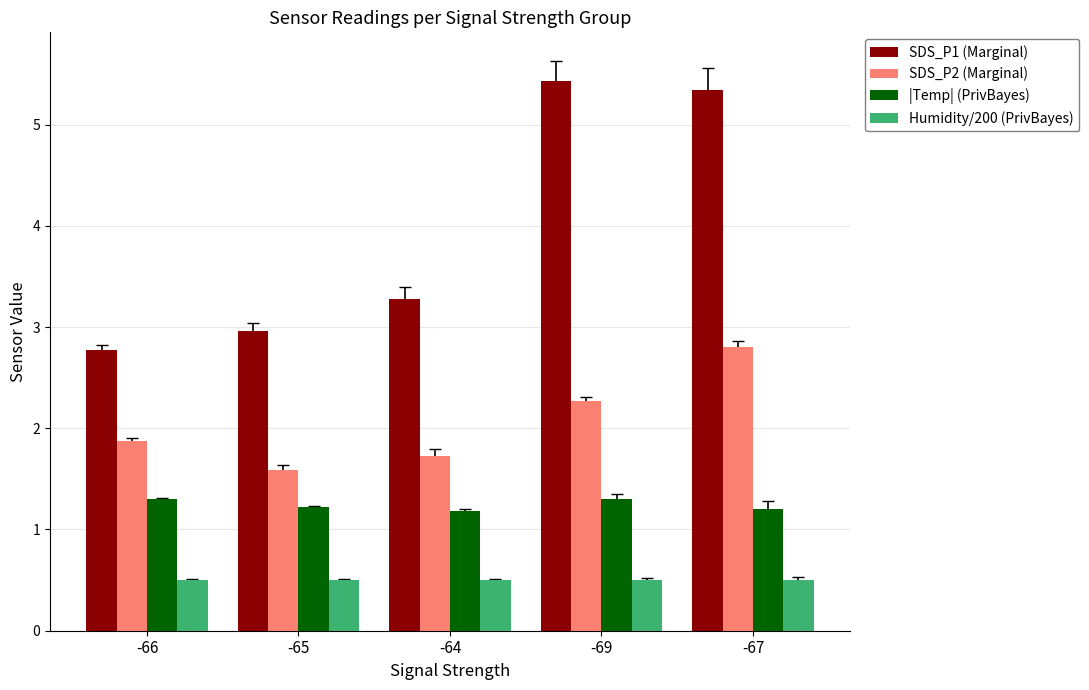

What is the spread (max minus min) of values at -65?

2.5